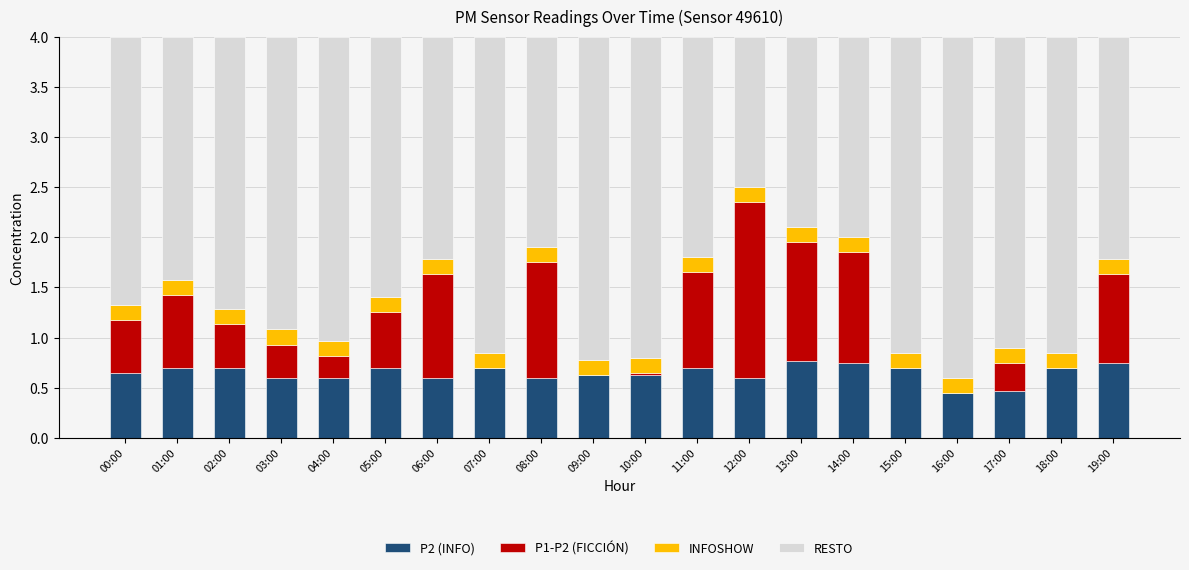

Does the chart contain stacked bars?

Yes